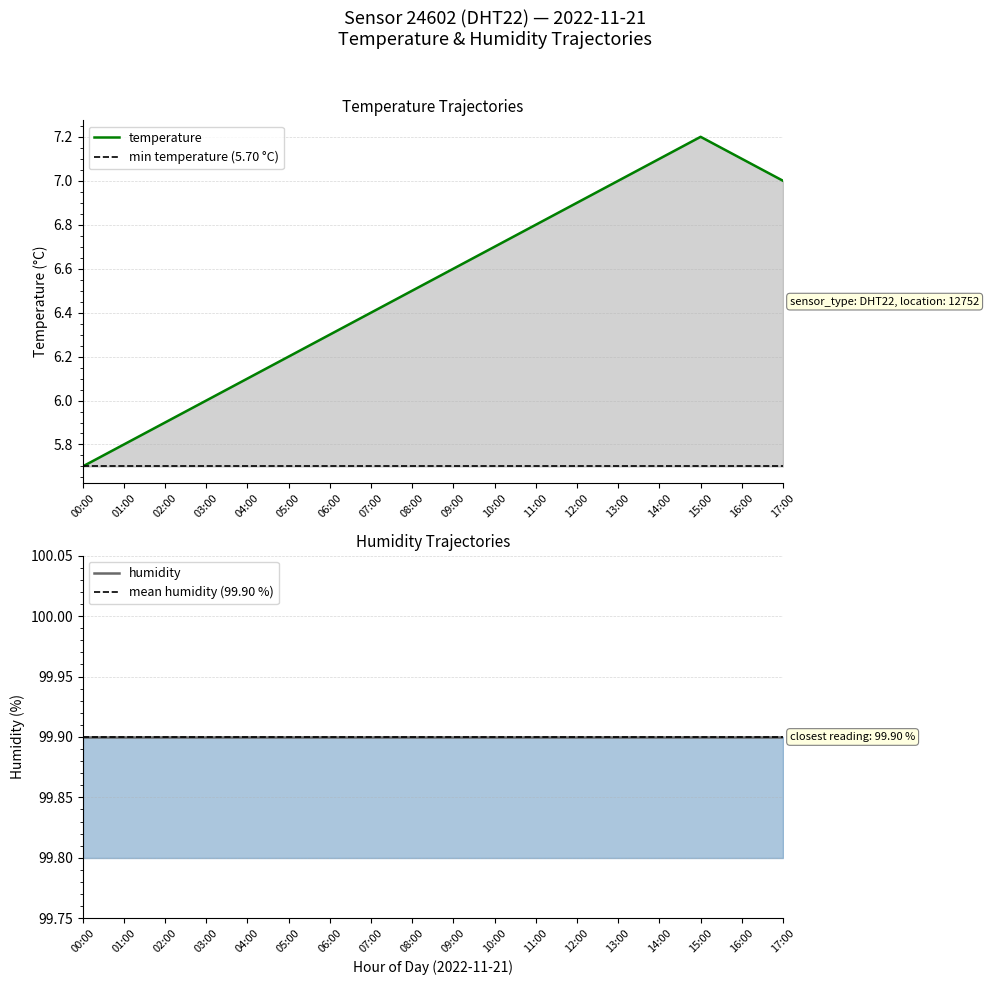

Reading left to right, transcribe all the data shown in this chart.

temperature: 5.7	5.8	5.9	6.0	6.1	6.2	6.3	6.4	6.5	6.6	6.7	6.8	6.9	7.0	7.1	7.2	7.1	7.0
min temperature (5.70 °C): 5.7	5.7	5.7	5.7	5.7	5.7	5.7	5.7	5.7	5.7	5.7	5.7	5.7	5.7	5.7	5.7	5.7	5.7
humidity: 99.9	99.9	99.9	99.9	99.9	99.9	99.9	99.9	99.9	99.9	99.9	99.9	99.9	99.9	99.9	99.9	99.9	99.9
mean humidity (99.90 %): 99.9	99.9	99.9	99.9	99.9	99.9	99.9	99.9	99.9	99.9	99.9	99.9	99.9	99.9	99.9	99.9	99.9	99.9